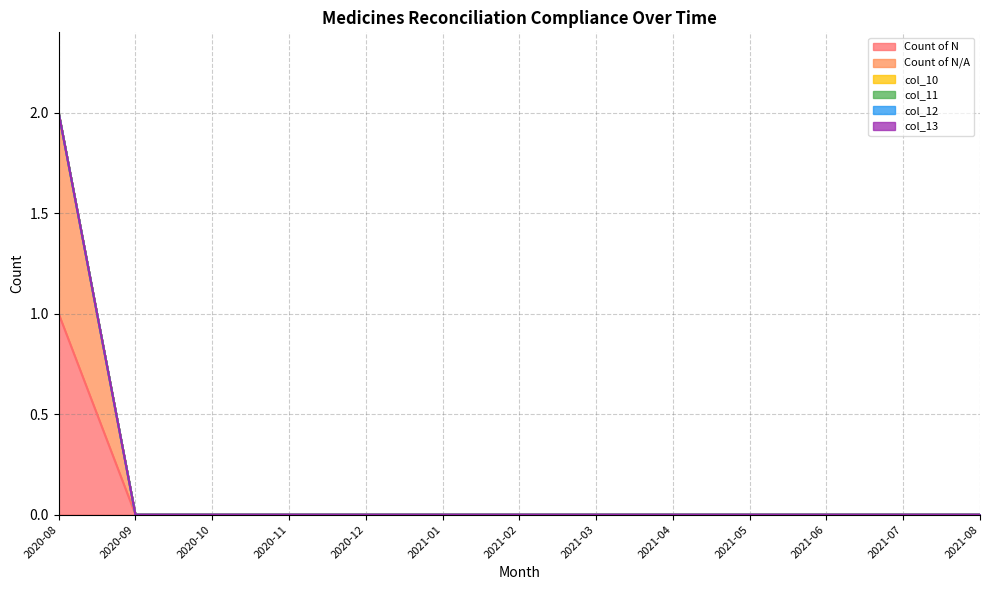

Which series changed the most between 2020-10 and 2021-01?

Count of N